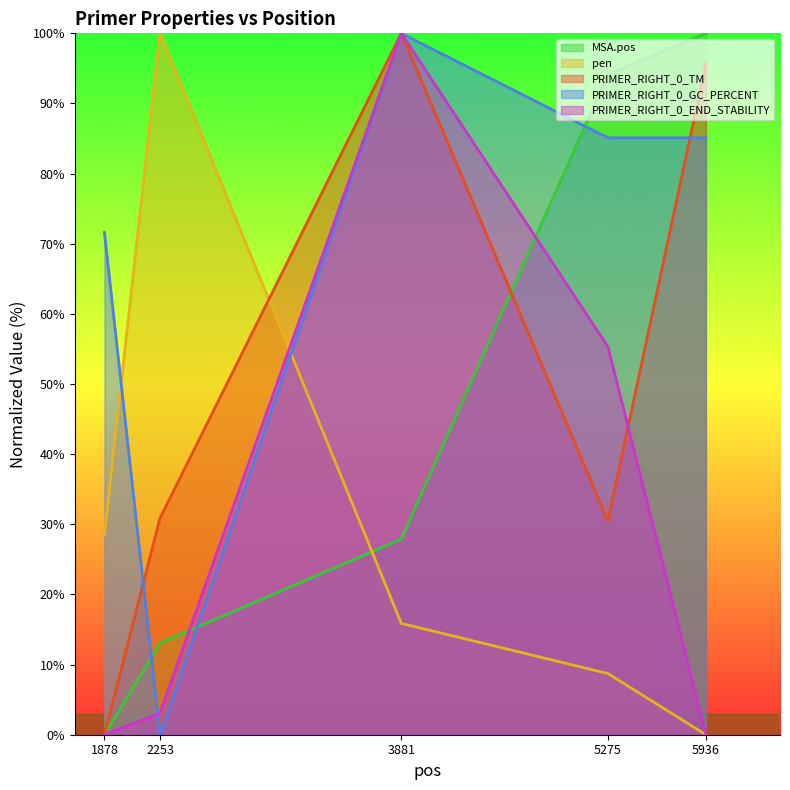

Does the chart display data point markers on the line(s)?

No